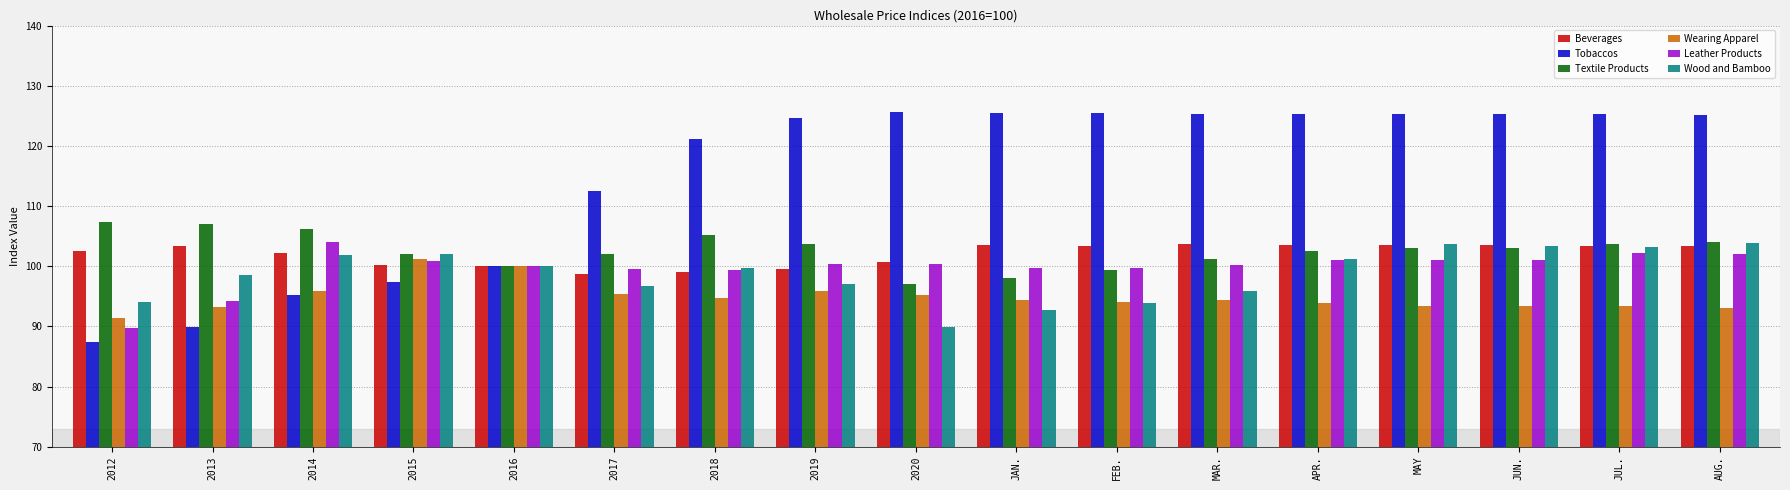

What is the approximate value of Beverages at JUL.?

103.3